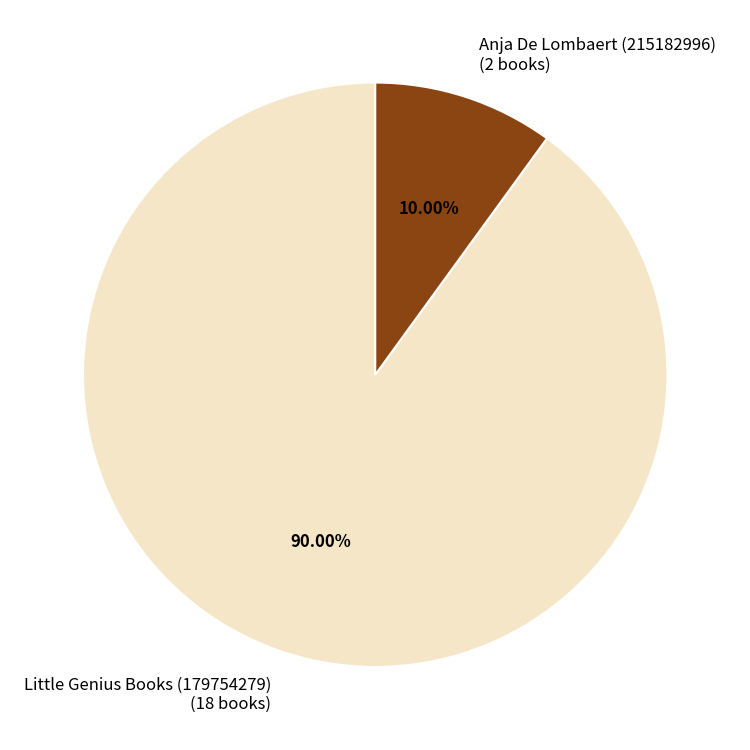

To the nearest percent, what is the difference between the Anja De Lombaert (215182996) and Little Genius Books (179754279) slice percentages?

80%